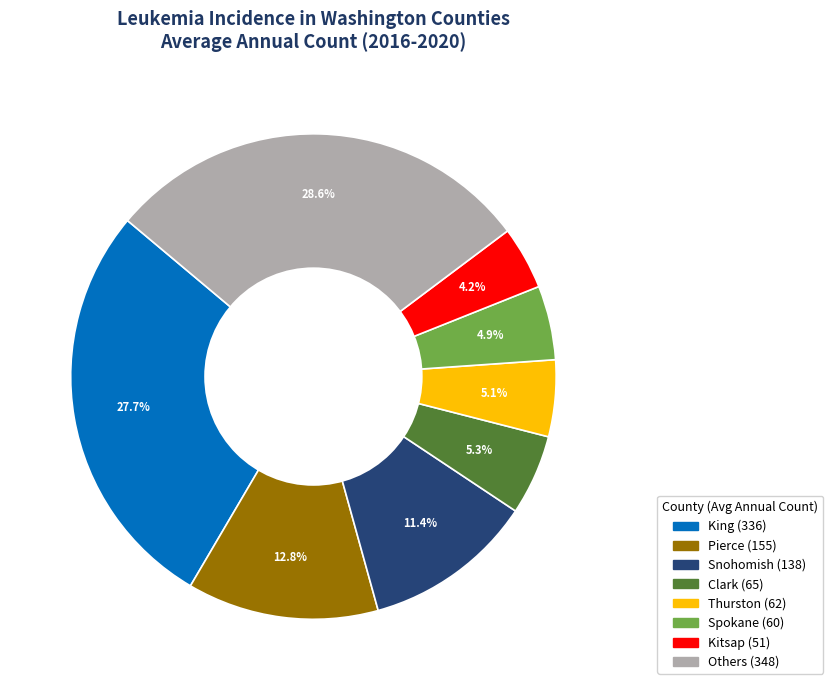

Is there a majority slice in this chart?

No